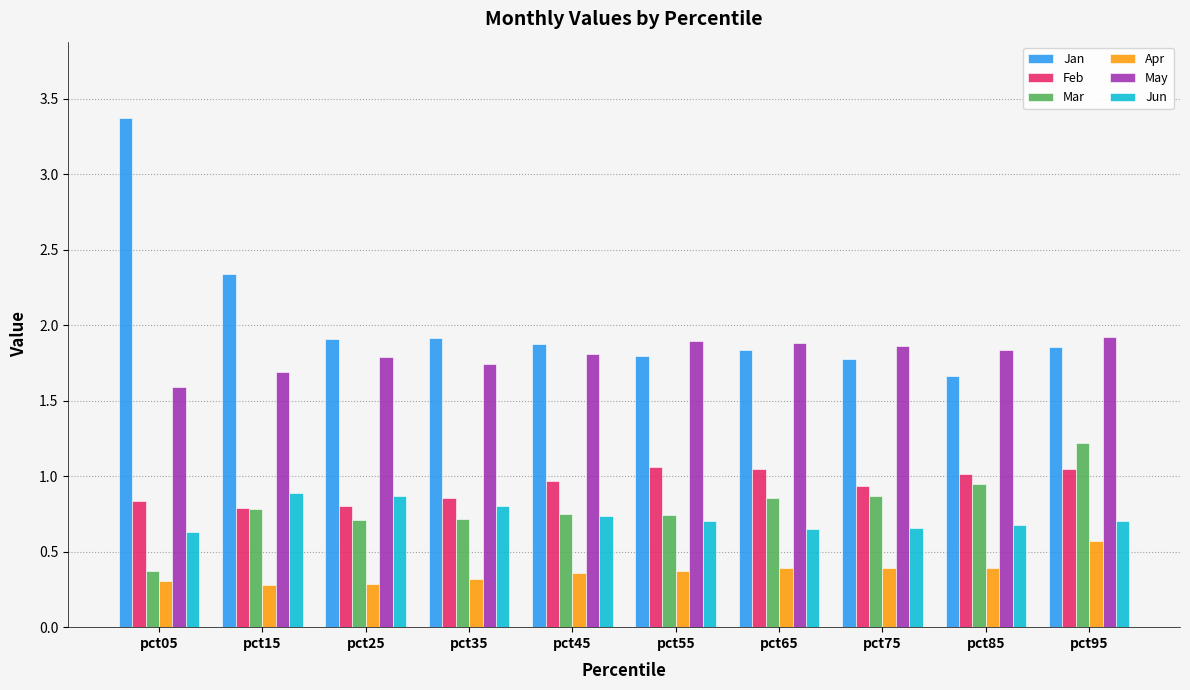

What is the difference between the Jan values at pct05 and pct55?

1.6